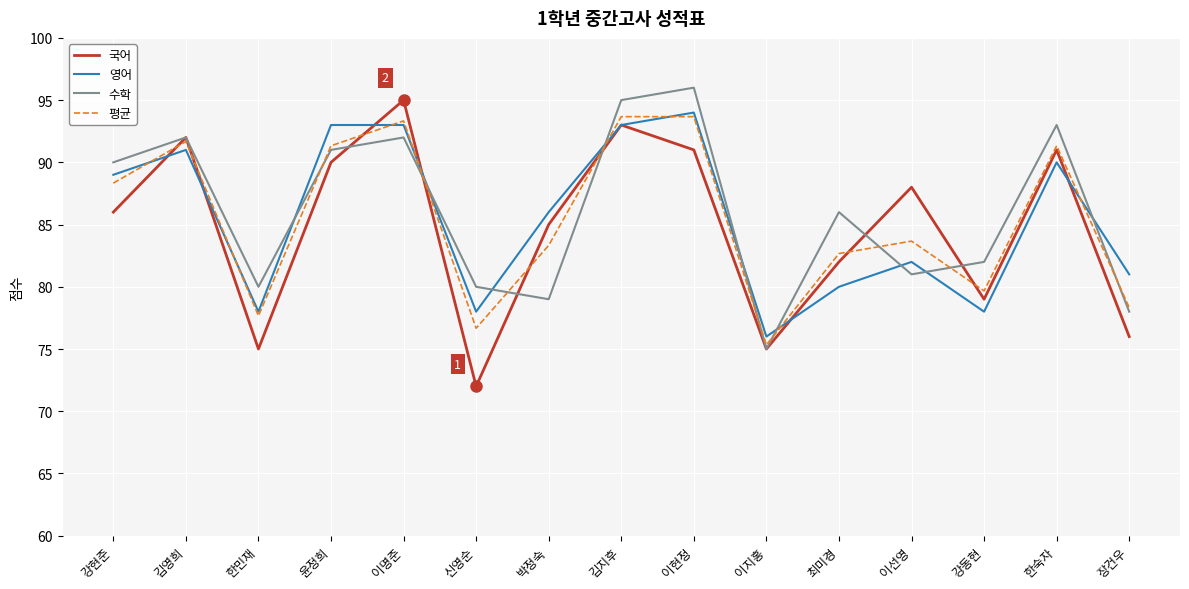

The value of 수학 at 장건우 is 78.0. True or false?

True